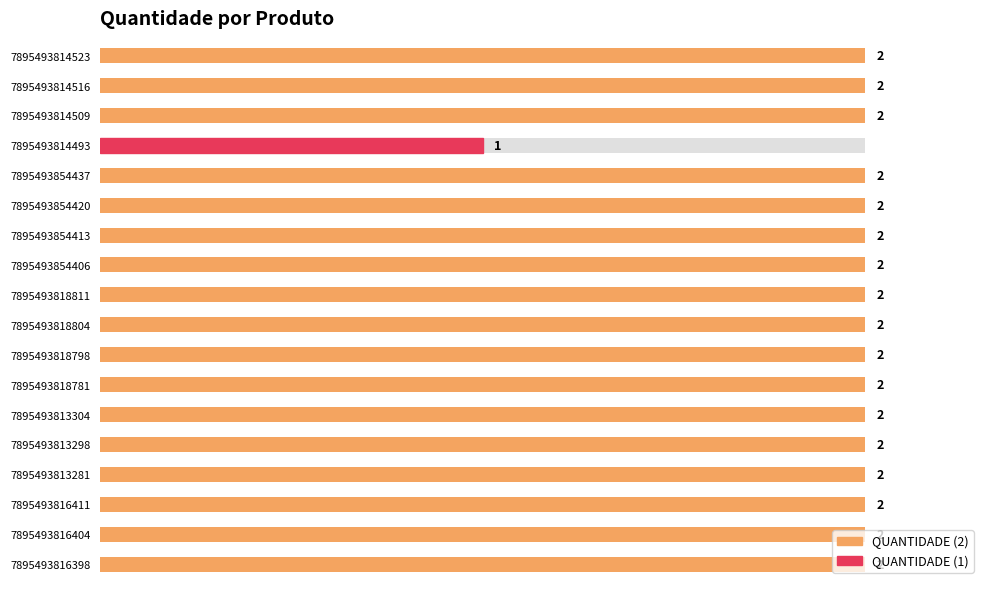

The value at 7895493813281 is 3. True or false?

False